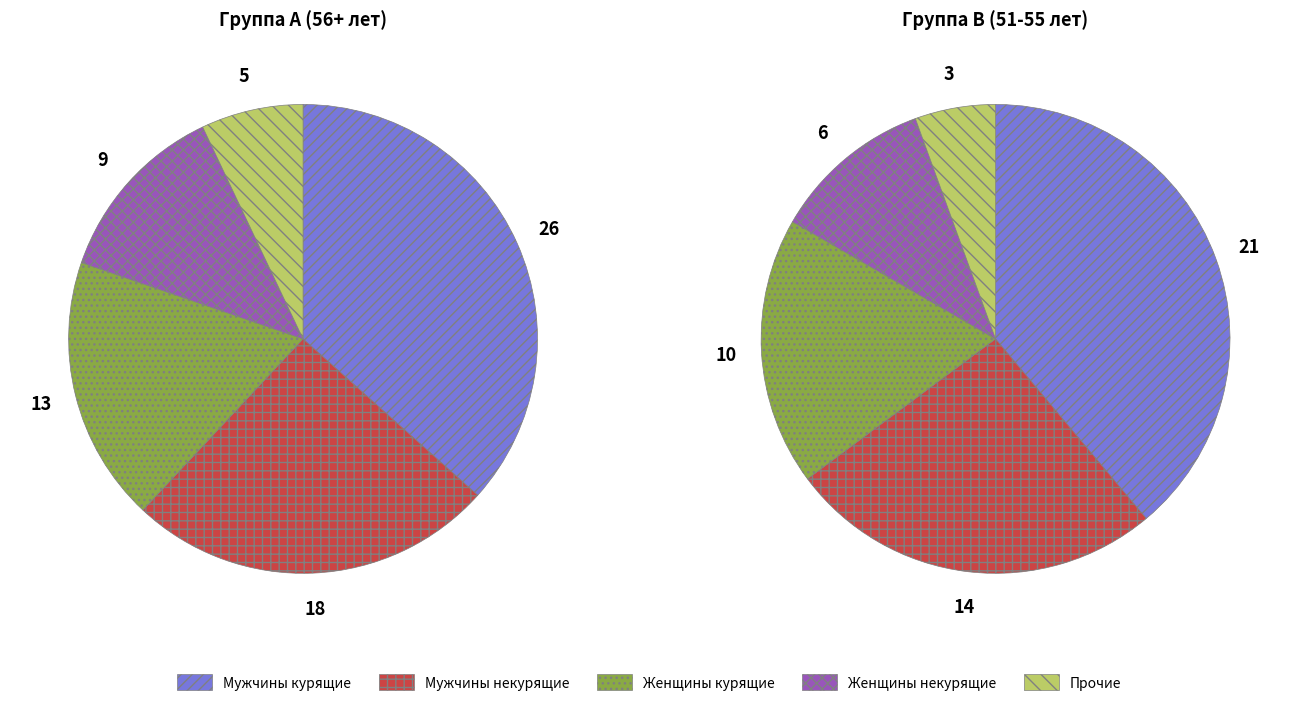

Does Женщины некурящие account for over 50% of the chart?

No